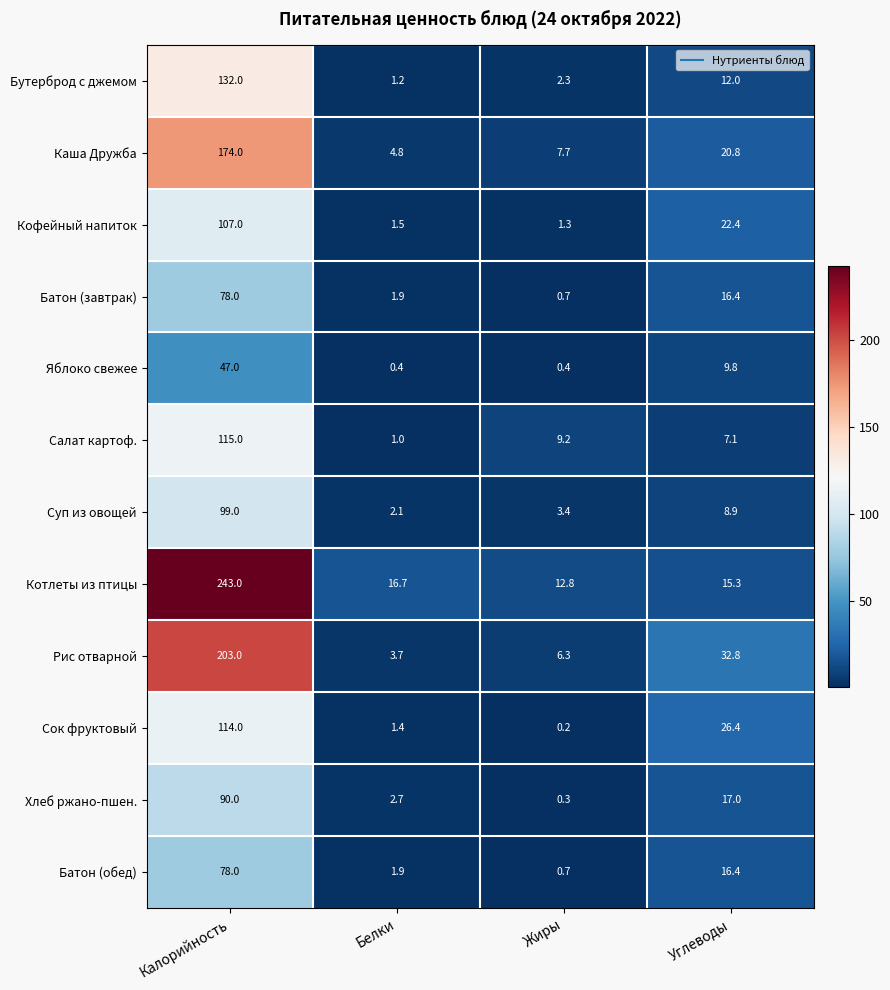

What is the difference between the Батон (завтрак) values at Жиры and Калорийность?

77.3